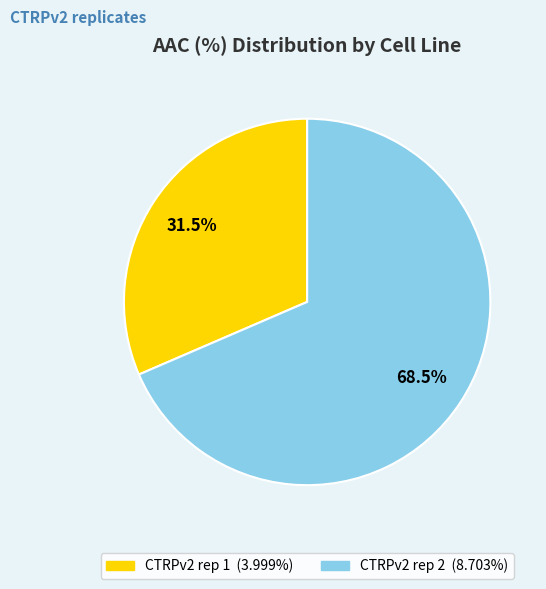

Rank the categories by value from lowest to highest.

CTRPv2 rep 1, CTRPv2 rep 2